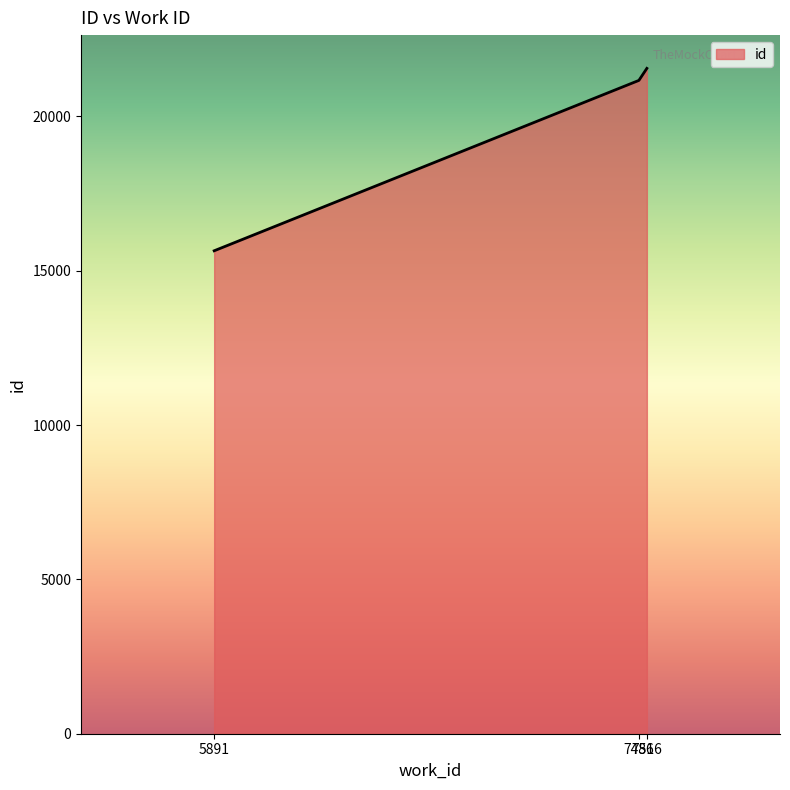

Reading left to right, extract all data points from this chart.

15648	21168	21558